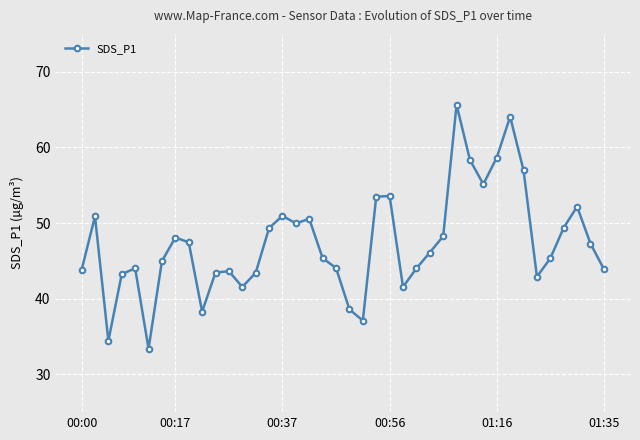

True or false: the data has more than 0 interior local peaks.

True